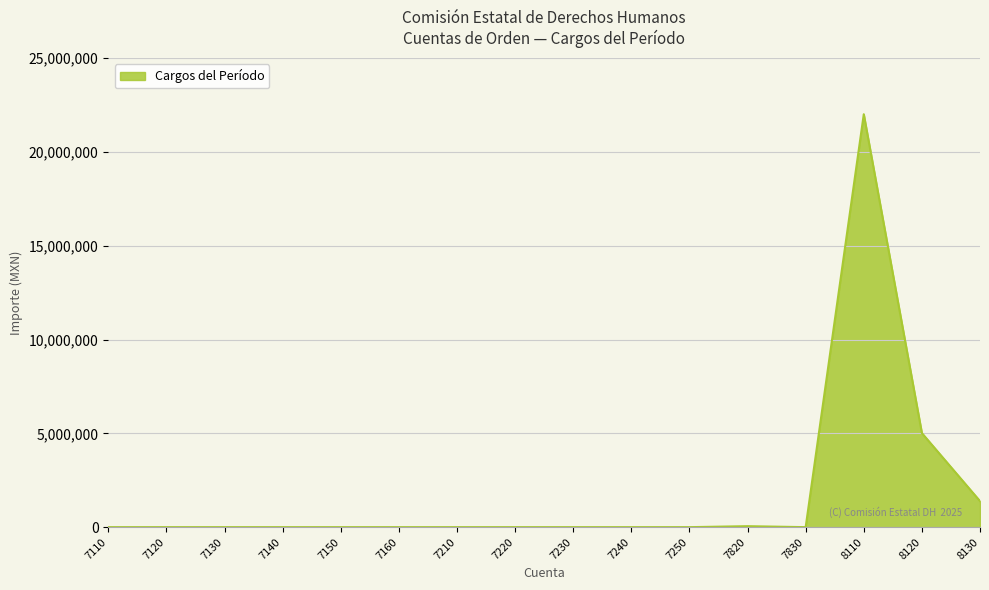

What is the sum of all values?

28458626.0